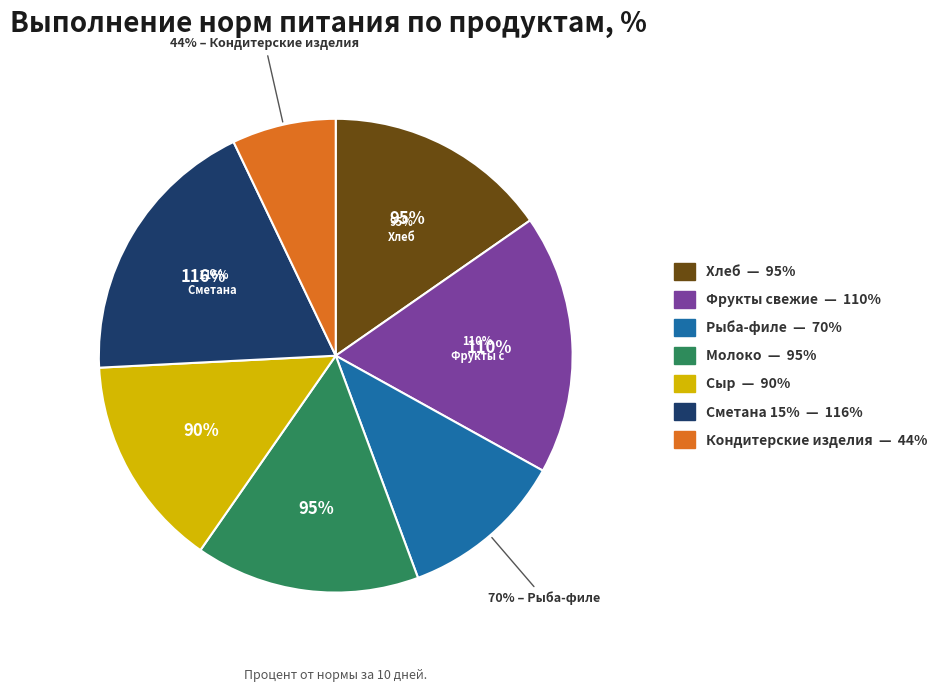

Which category has the smallest portion of the pie?

Кондитерские изделия